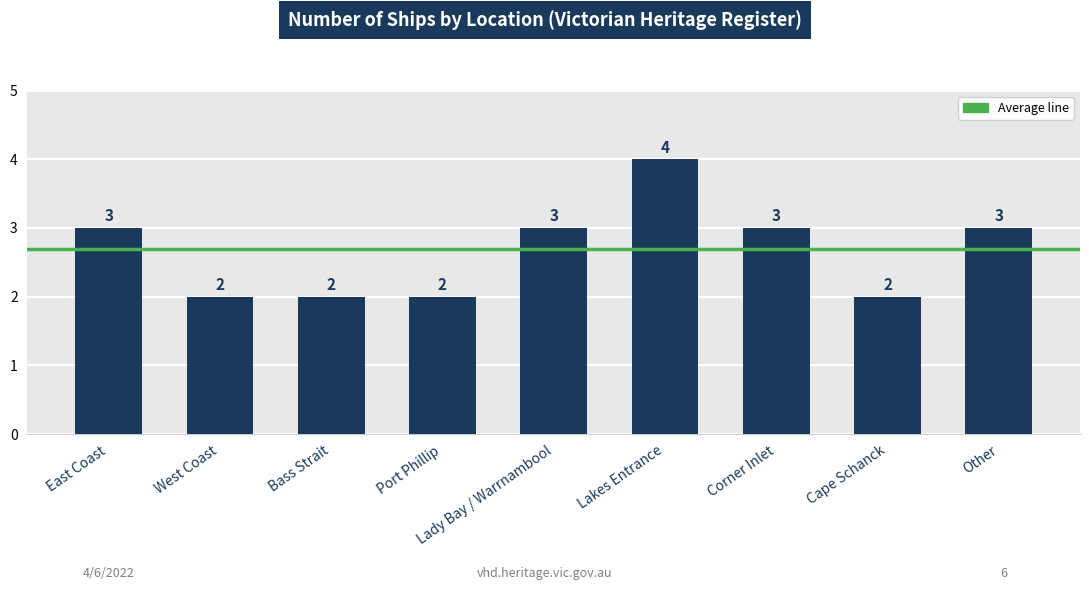

The value at Cape Schanck is 1. True or false?

False